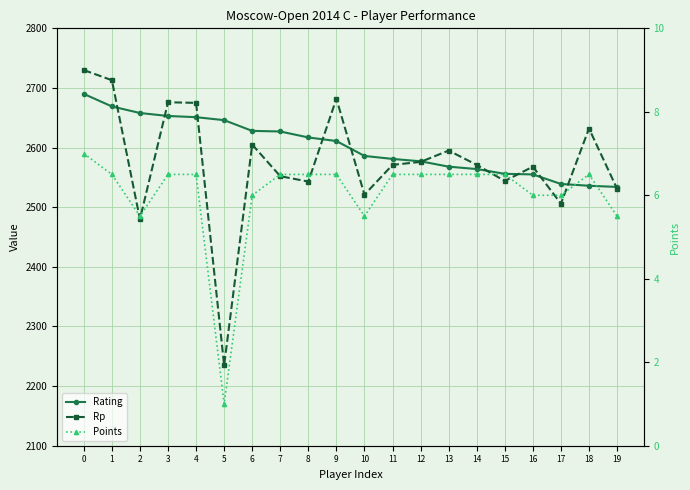

What is the total value across all series at 14?

5141.5